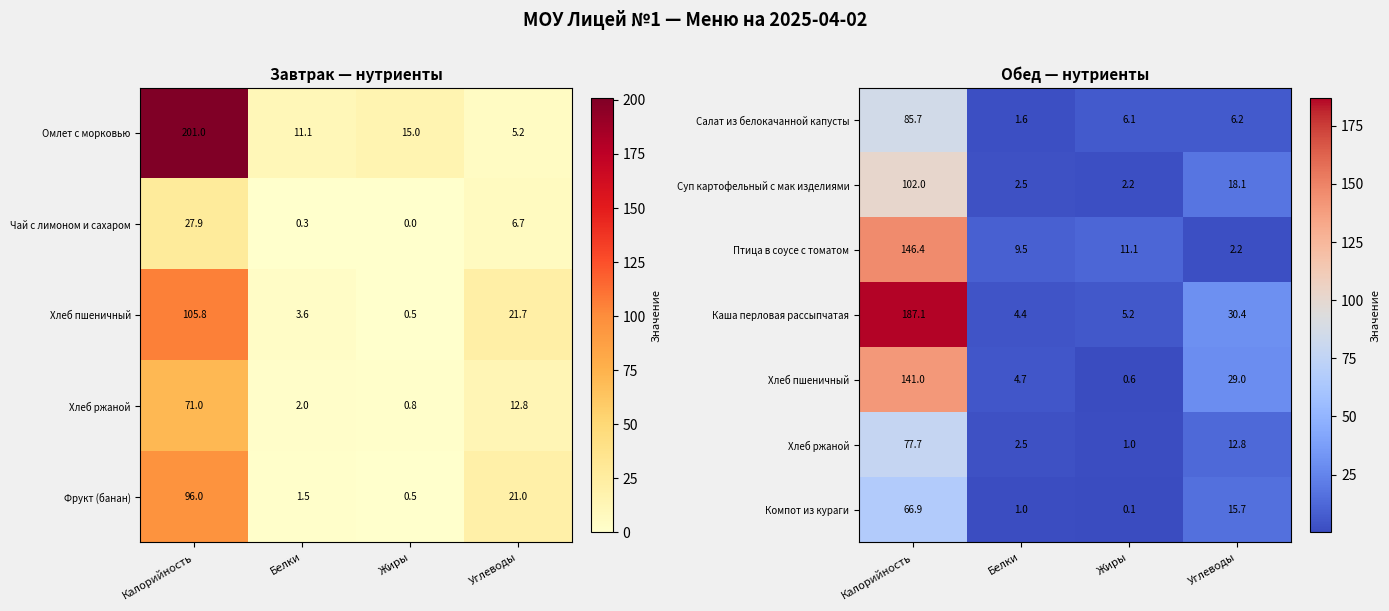

Read the Компот из кураги value at Углеводы.

15.7